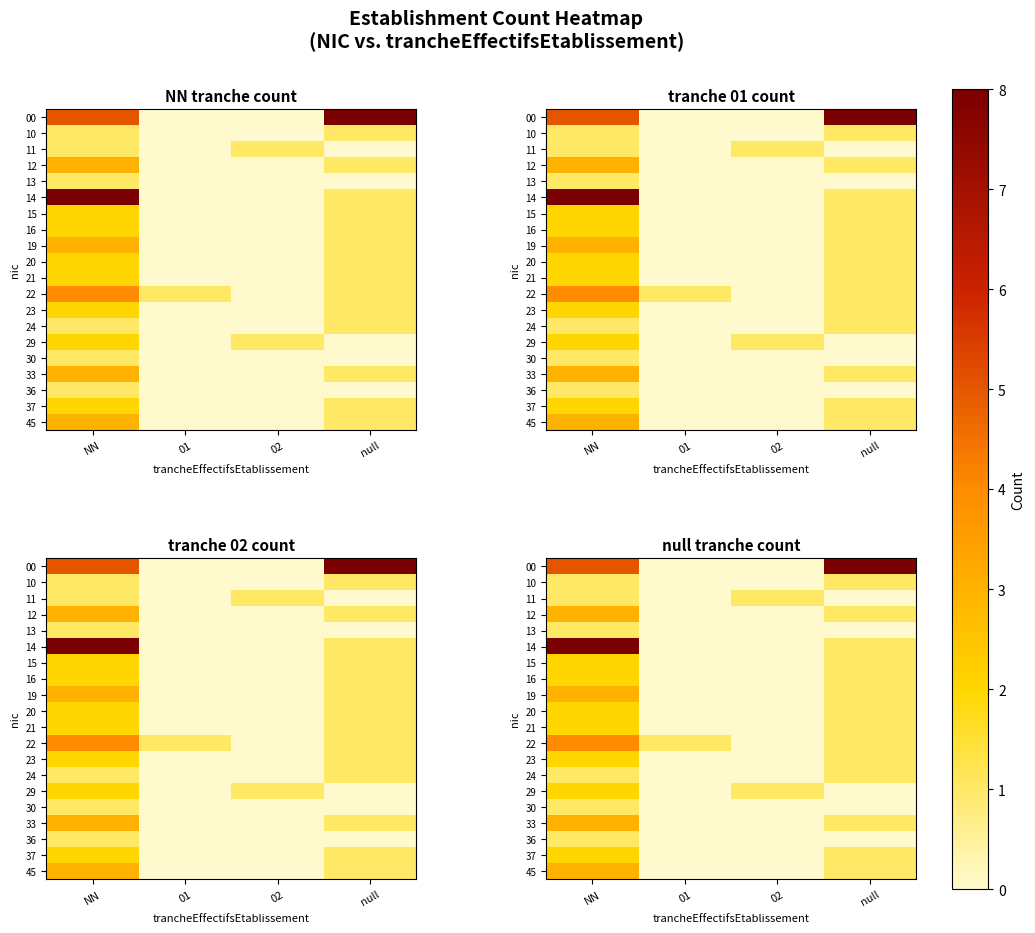

What is the total value across all series at 01?

1